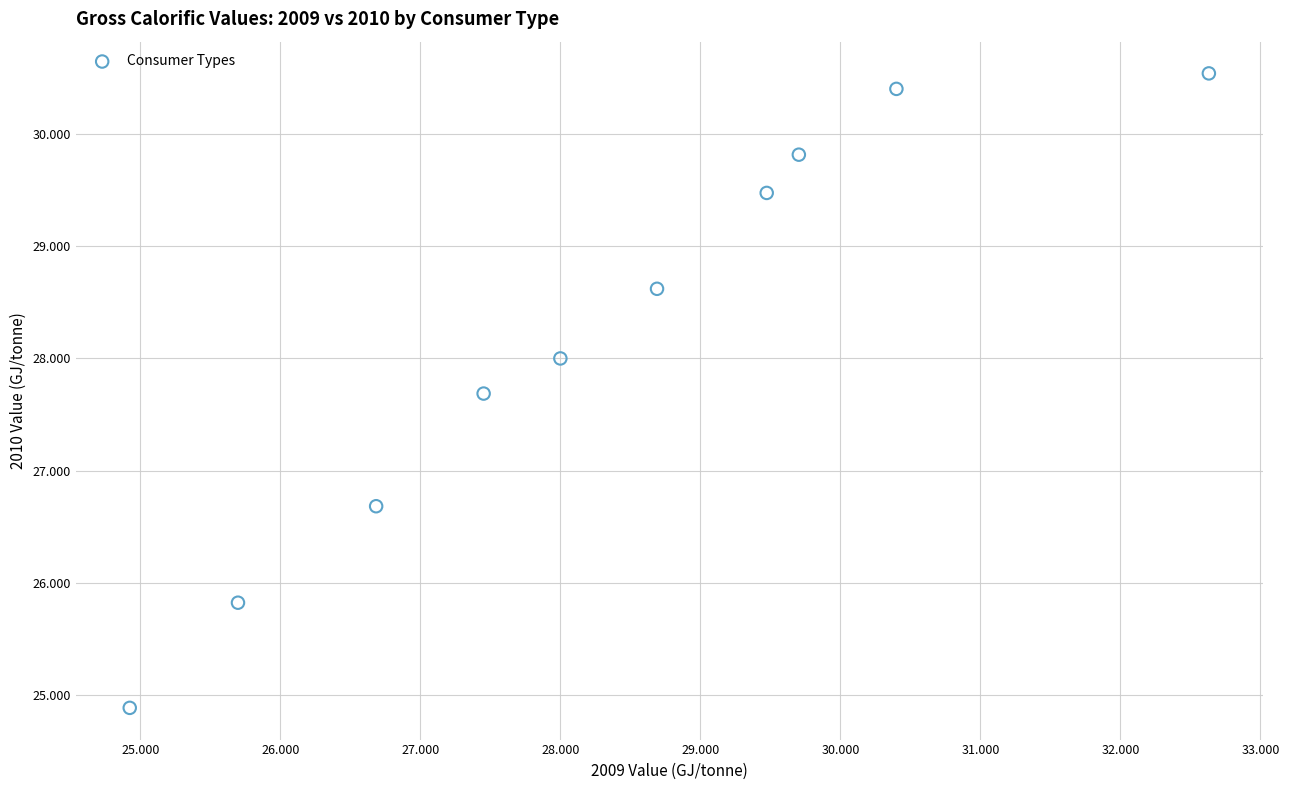

What Y value in the scatter plot is closest to 27?

26.7